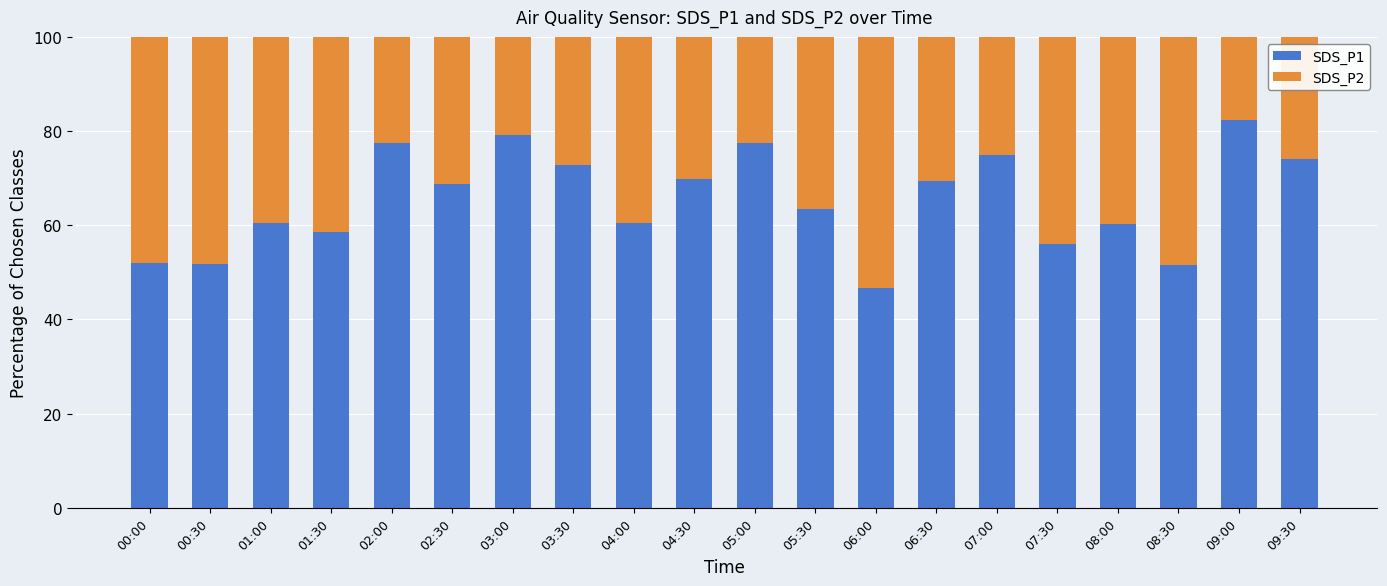

What is the difference between the SDS_P1 values at 07:00 and 02:30?

6.1